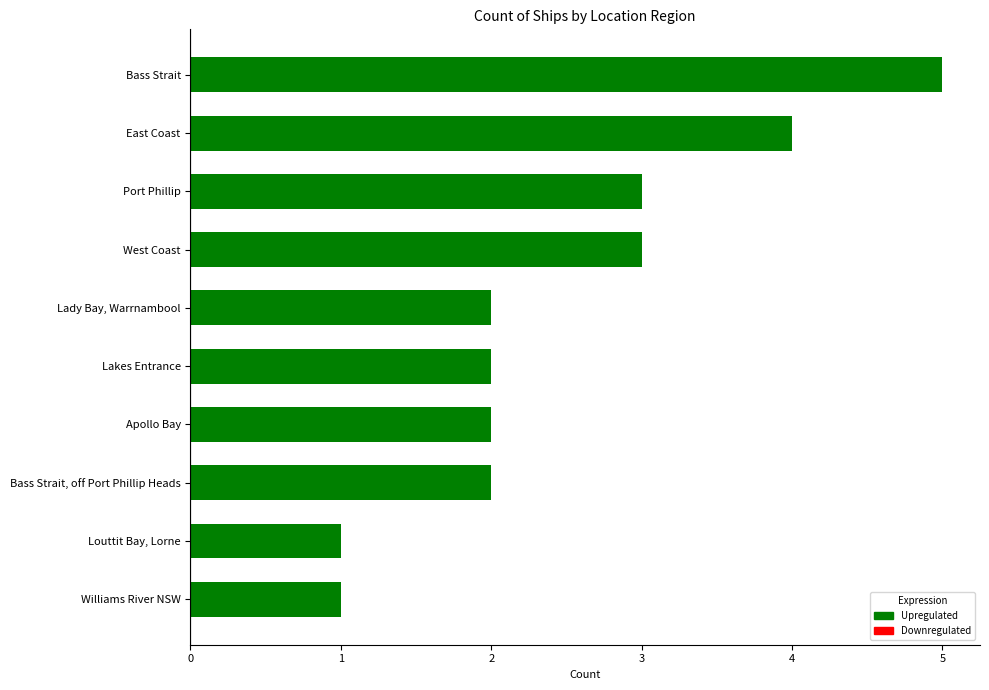

What is the minimum value shown in the chart?

1